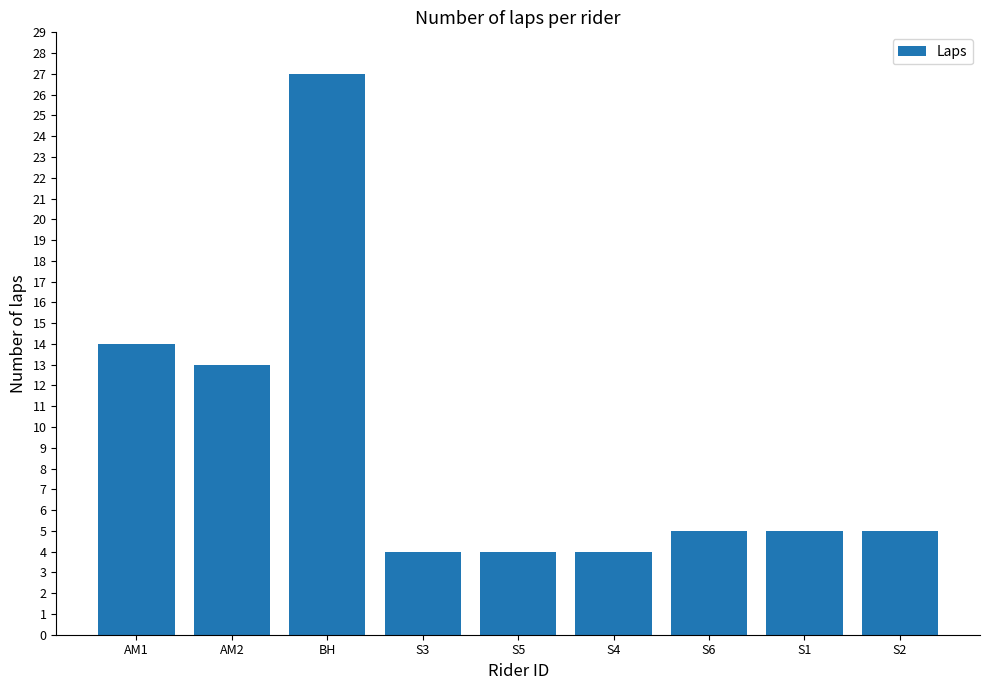

Reading left to right, extract all data points from this chart.

AM1=14	AM2=13	BH=27	S3=4	S5=4	S4=4	S6=5	S1=5	S2=5